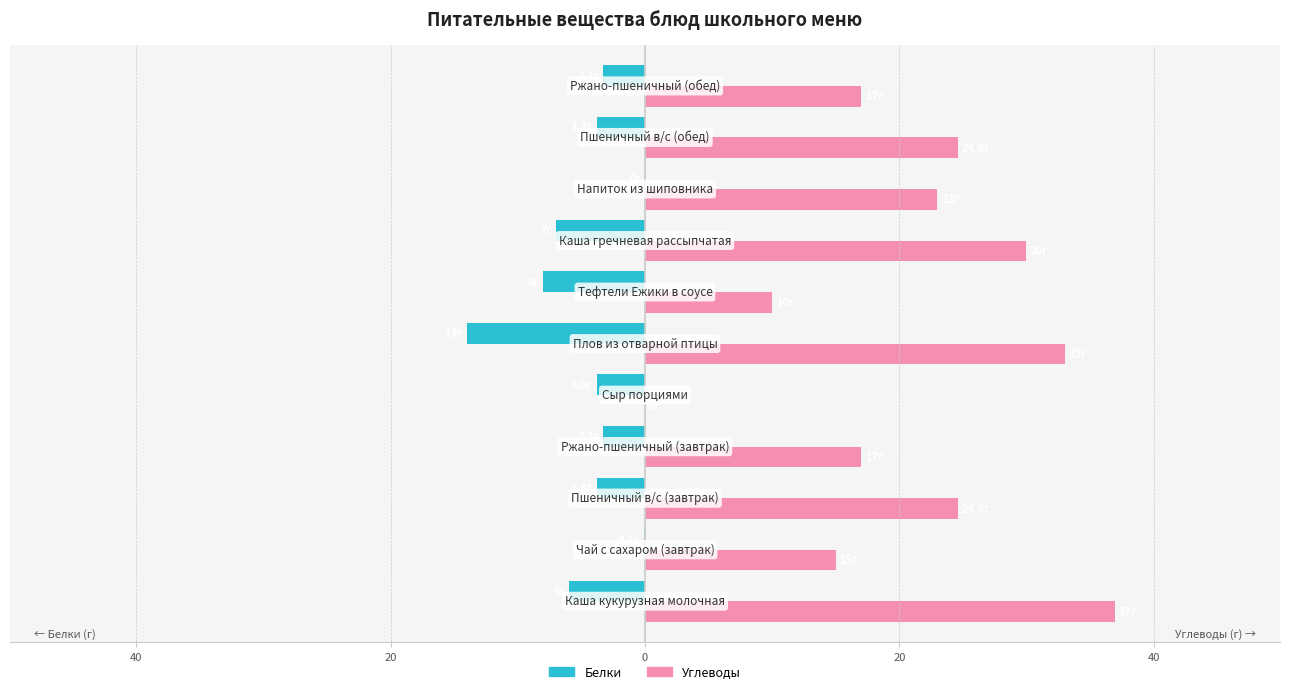

What are all the series names shown in the legend?

Белки, Углеводы